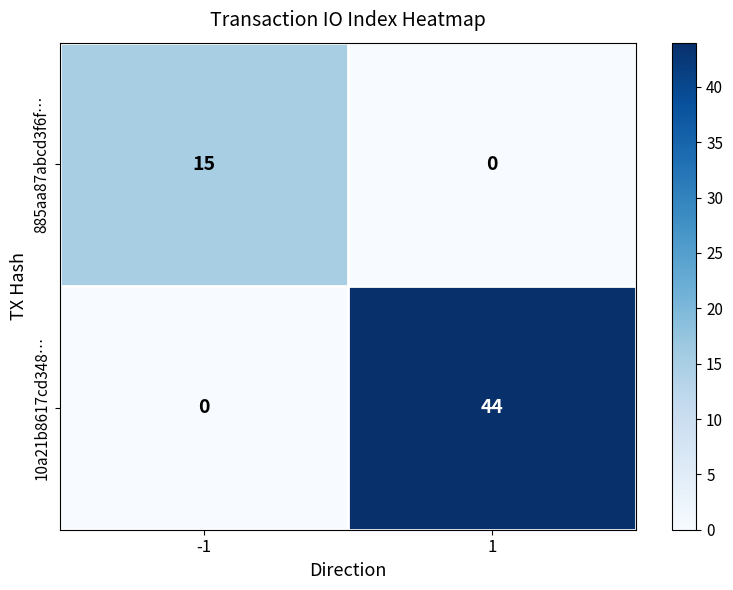

The 10a21b8617cd348… series shows 30 at -1. True or false?

False